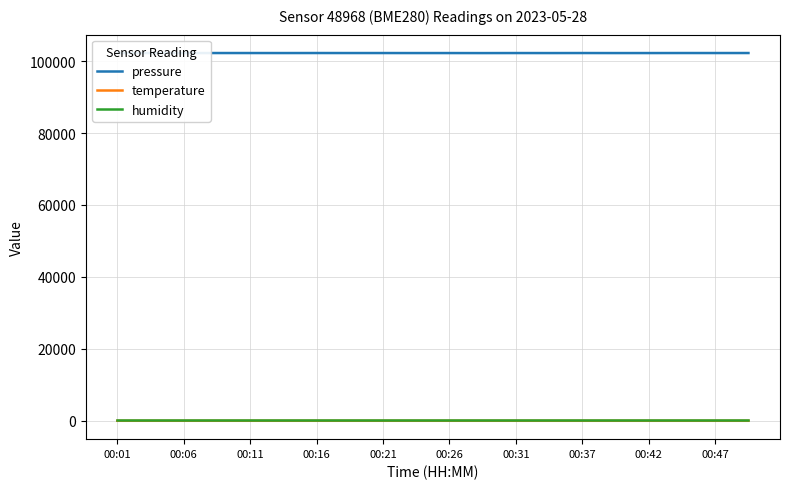

Which series has the widest spread of values?

pressure